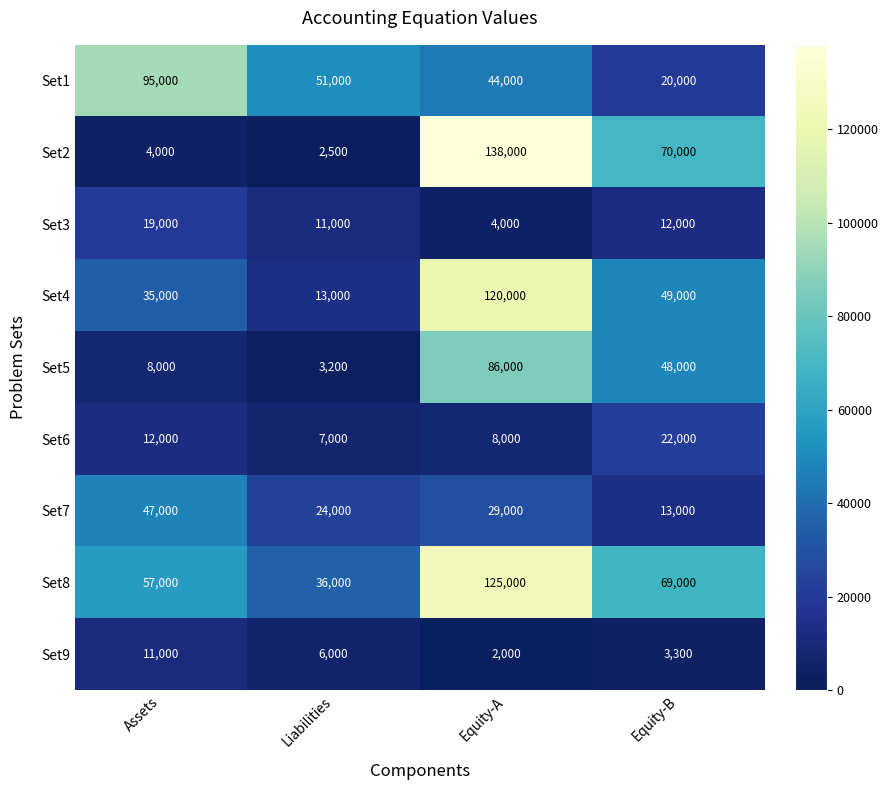

At how many categories does at least one series exceed 80926?

2